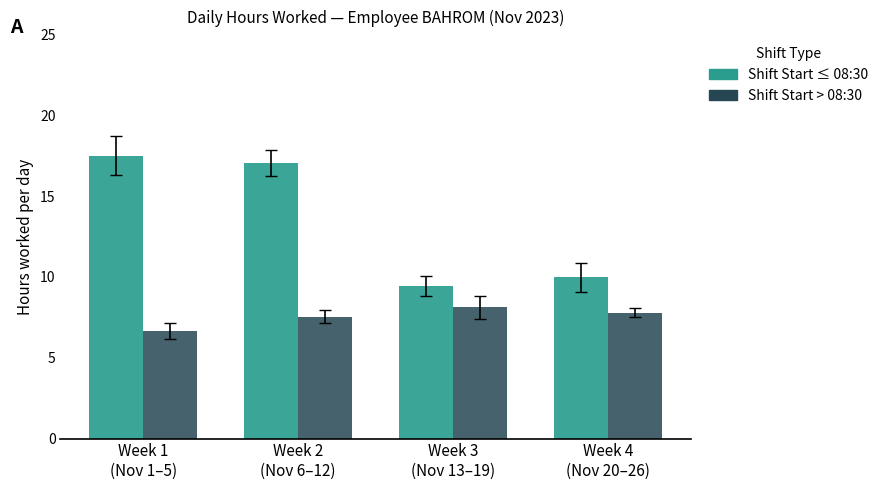

True or false: Shift Start > 08:30 has a value of 4.0 at Week 2
(Nov 6–12).

False